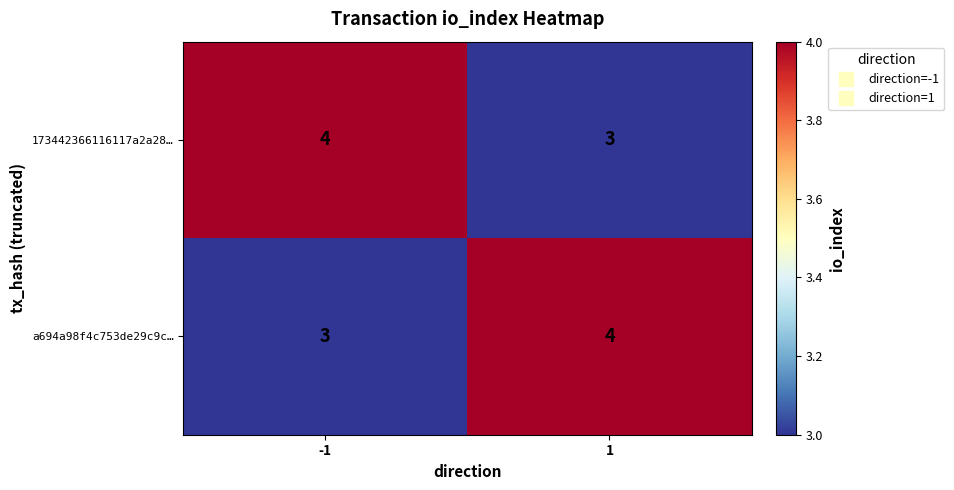

At 1, list the series in order from smallest to largest.

173442366116117a2a28…, a694a98f4c753de29c9c…